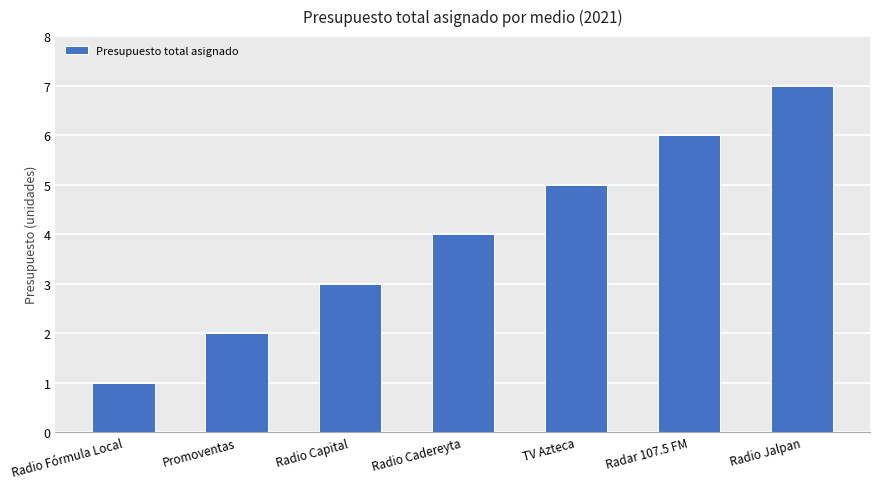

What position from the right is Radio Capital?

5